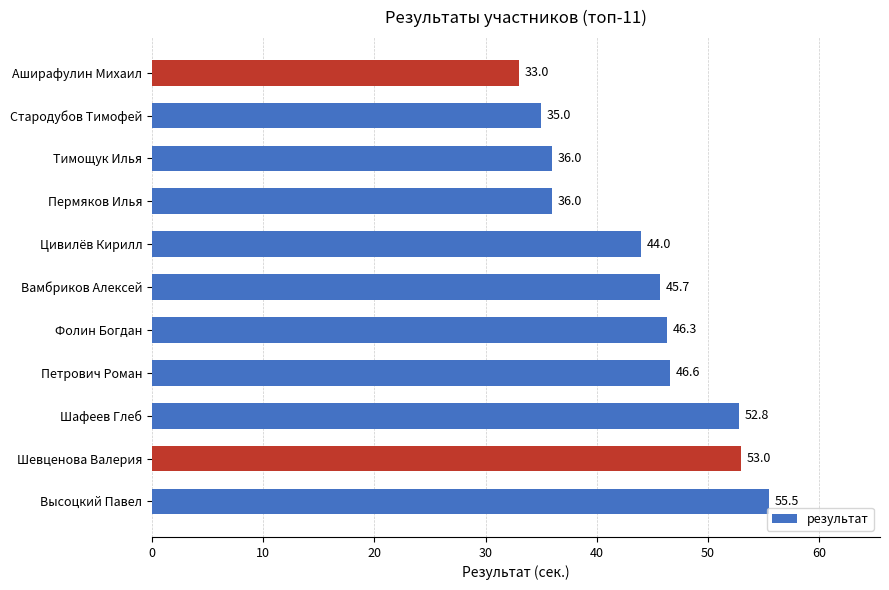

Reading bottom to top, what are all the values shown in this chart?

Высоцкий Павел=55.5	Шевценова Валерия=53.0	Шафеев Глеб=52.8	Петрович Роман=46.6	Фолин Богдан=46.3	Вамбриков Алексей=45.7	Цивилёв Кирилл=44.0	Пермяков Илья=36.0	Тимощук Илья=36.0	Стародубов Тимофей=35.0	Аширафулин Михаил=33.0